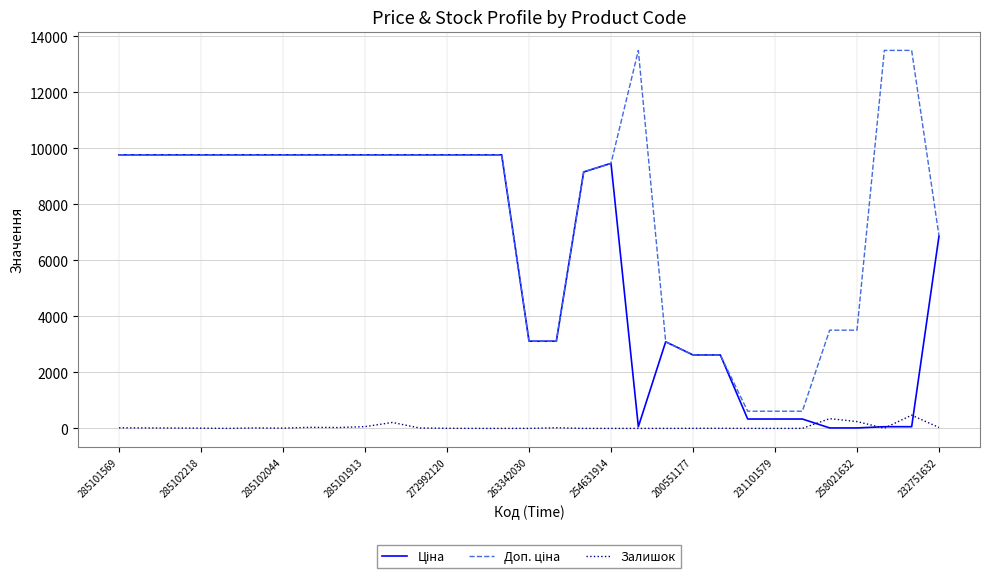

Where does the Доп. ціна series first go above 9764?

285101569